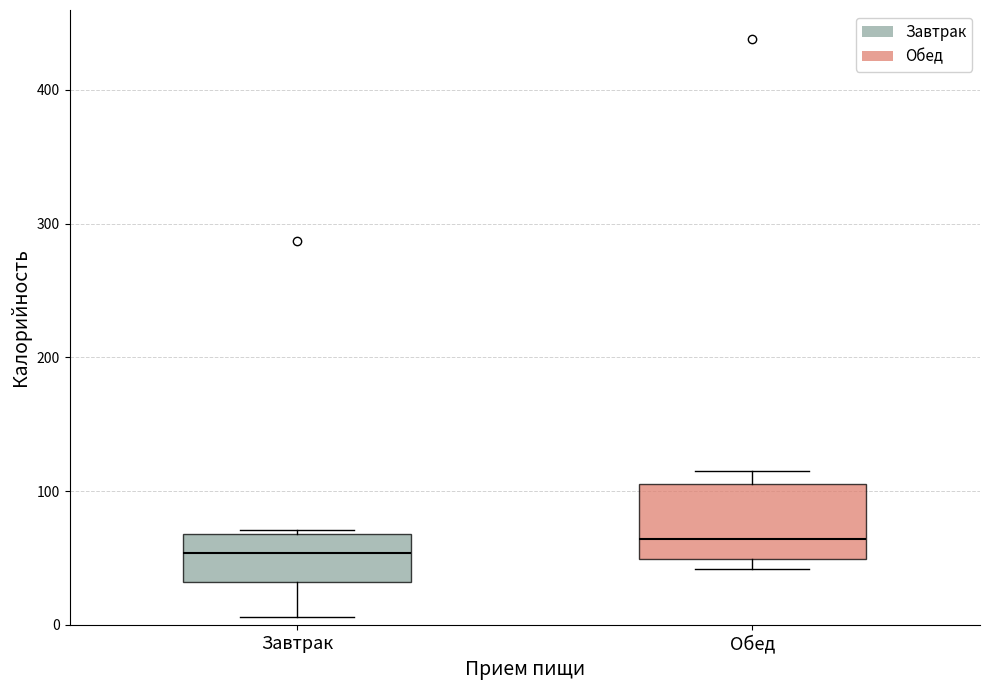

Reading left to right, read every box against the y-axis: the position of its median line, the range the box covers, and the ends of its whiskers. The values are not printed on the chart, so give them approximately, as read against the axis.

Завтрак: median 50, box 30 to 70, whiskers 10 to 70
Обед: median 60, box 50 to 110, whiskers 40 to 120